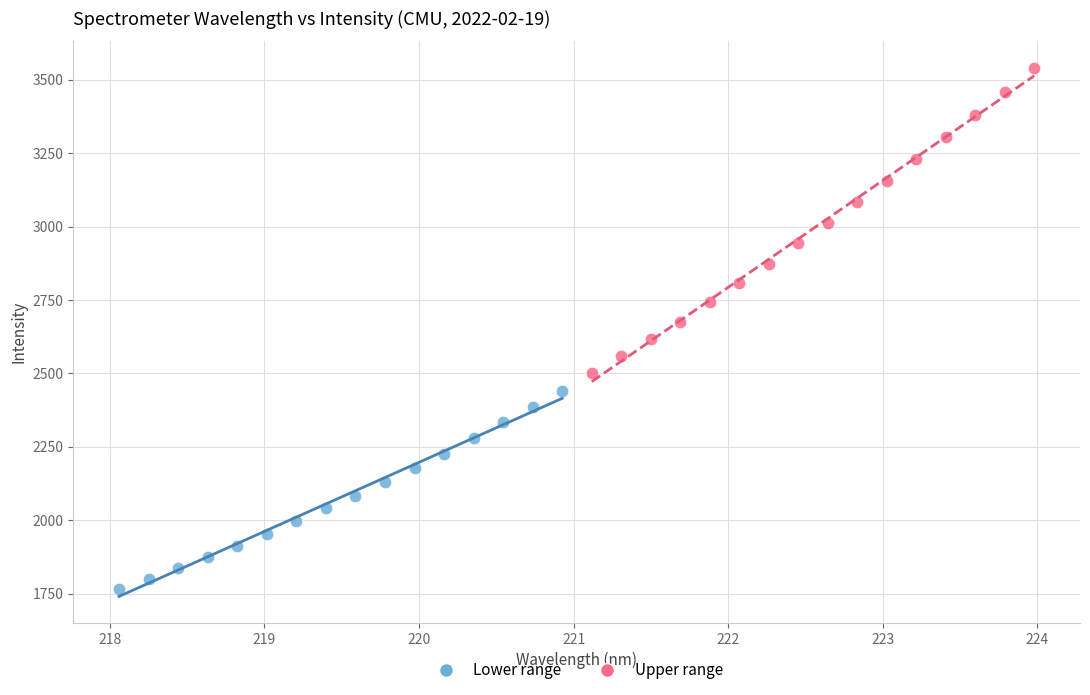

What are all the series names shown in the legend?

Lower range, Upper range